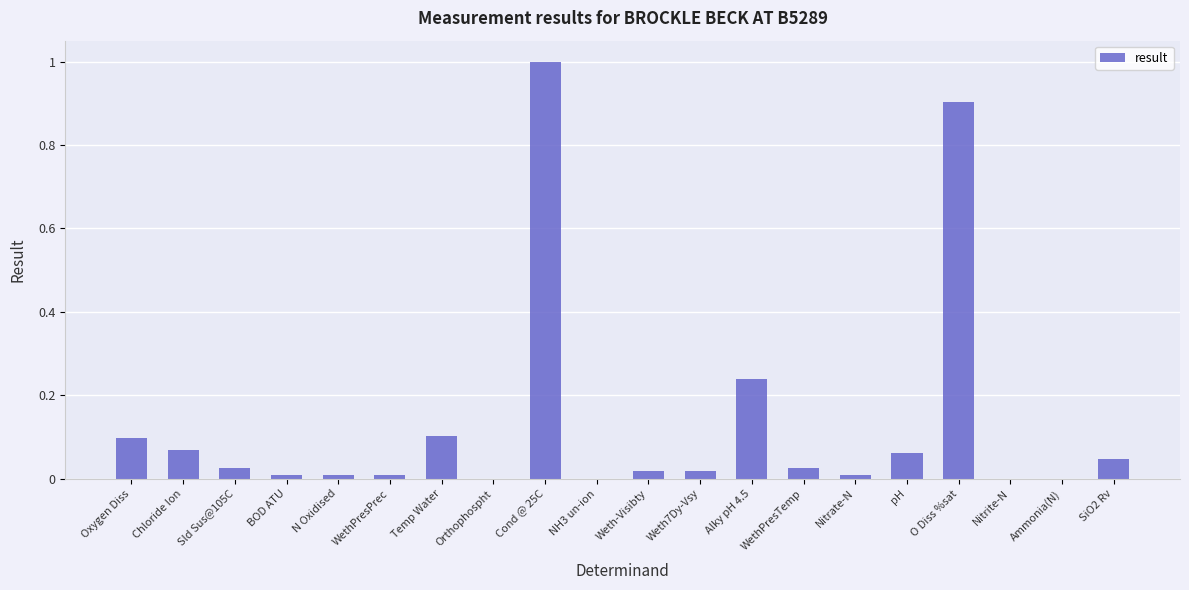

What is the sum of all values?

2.6